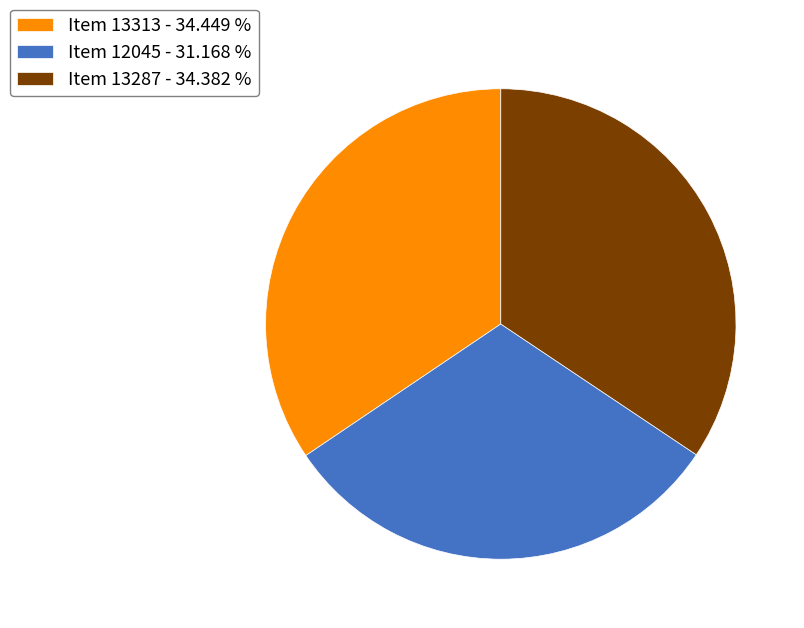

Does Item 12045 account for over 50% of the chart?

No